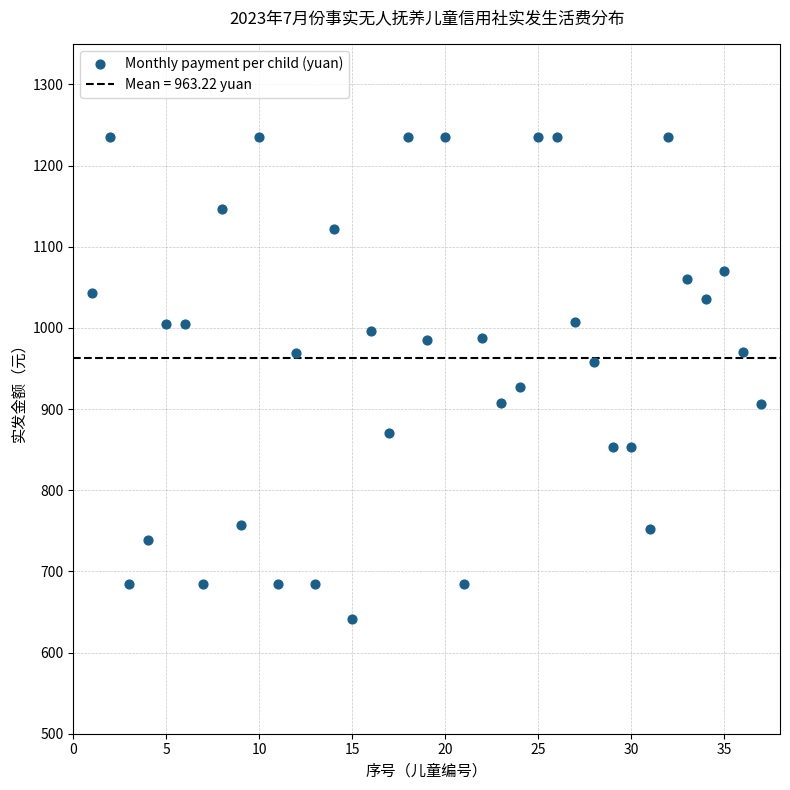

What is the range of Y values (max minus min)?

593.4